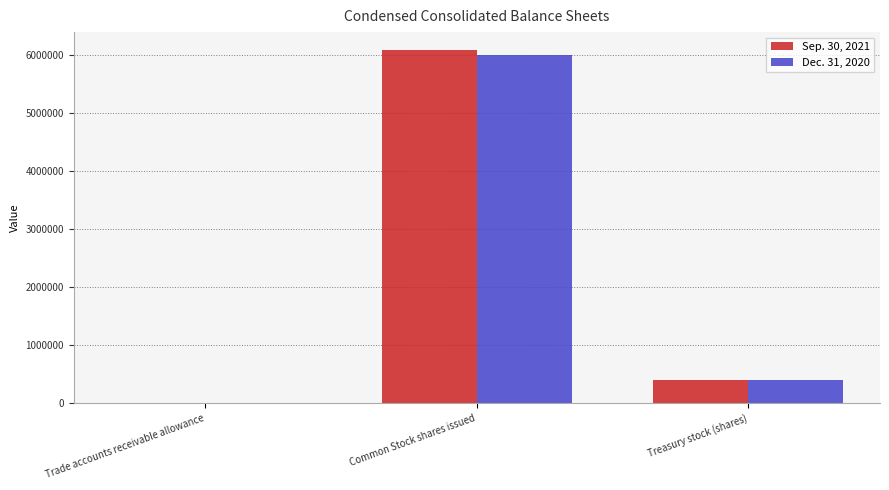

What is the total value across all series at Common Stock shares issued?

12078224